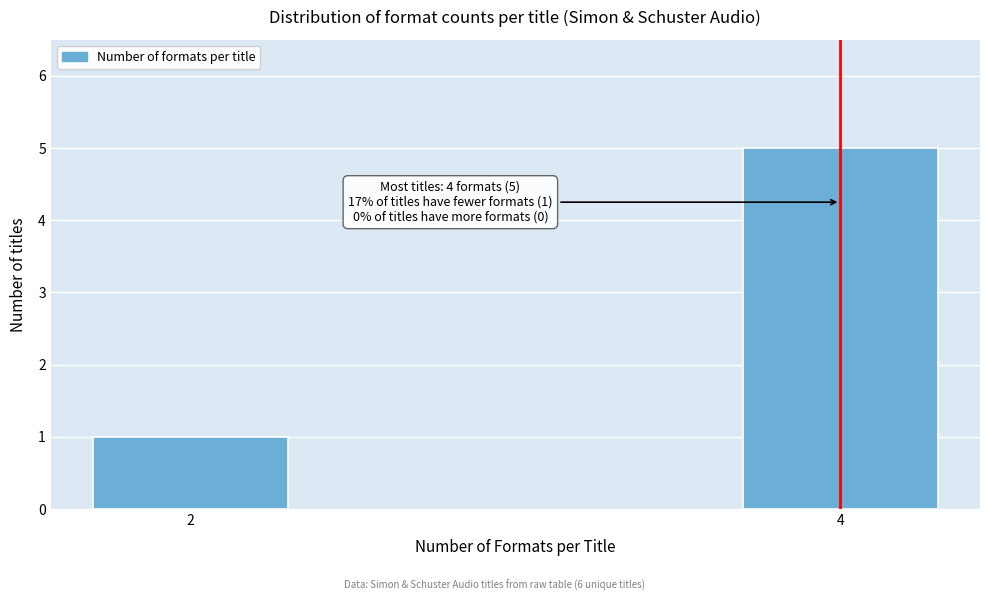

Reading right to left, what are all the values shown in this chart?

5	1